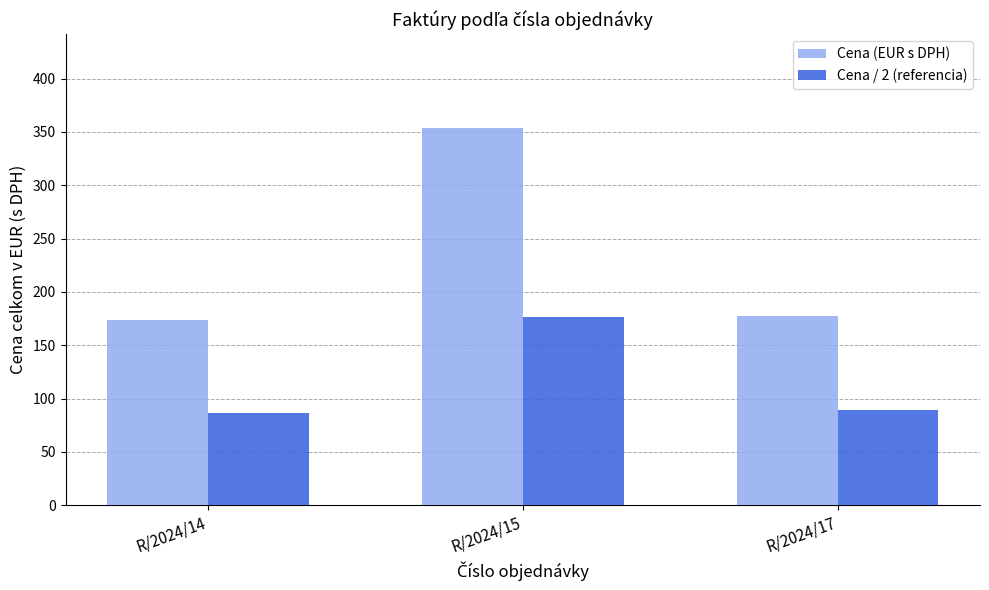

What is the sum of all Cena / 2 (referencia) values?

352.1